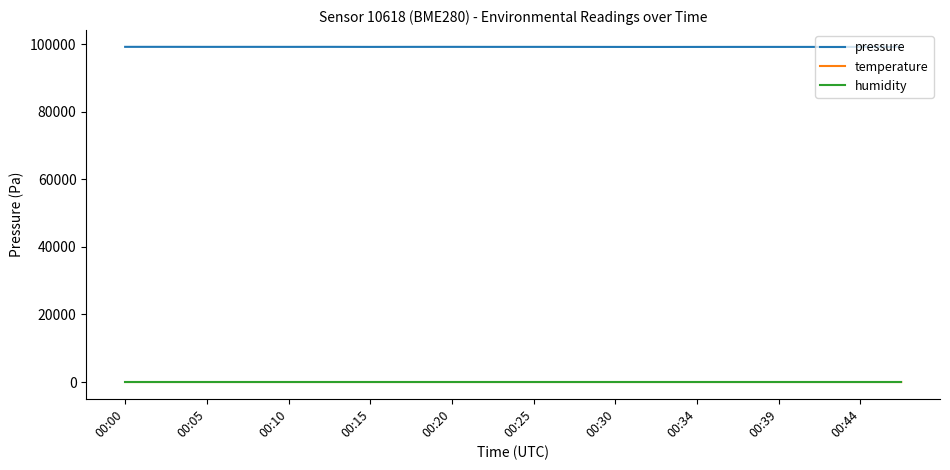

True or false: humidity and pressure intersect in this chart.

False